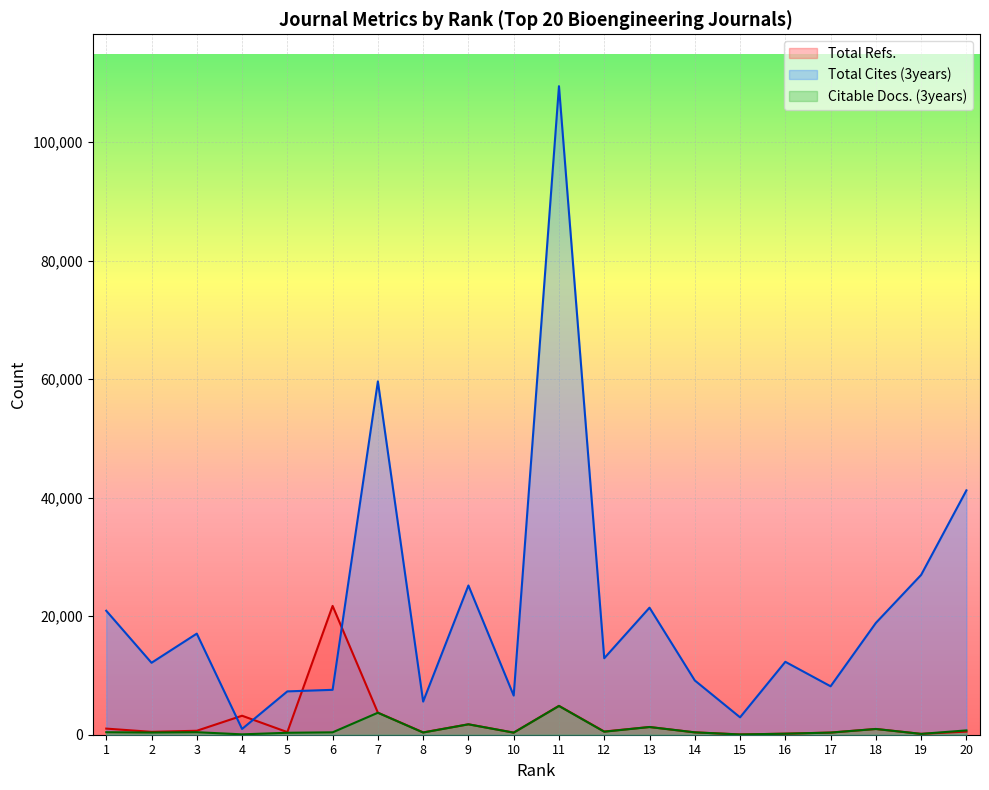

What is the maximum value for Total Refs.?

21736